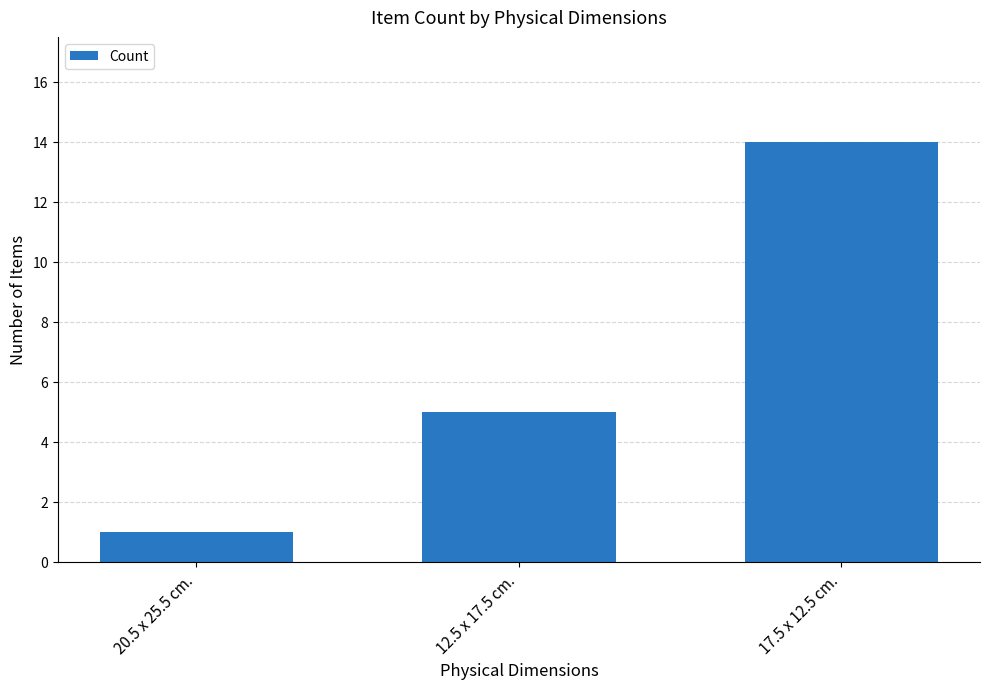

Between 12.5 x 17.5 cm. and 17.5 x 12.5 cm., which is larger?

17.5 x 12.5 cm.